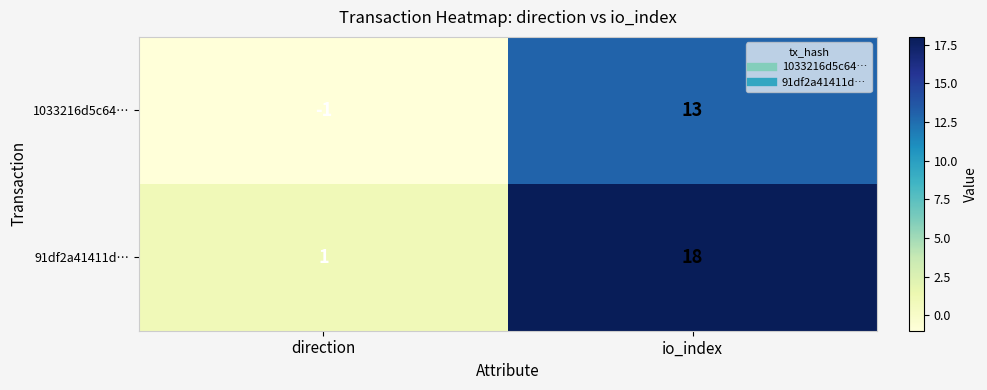

Reading left to right, extract all data points from this chart.

1033216d5c64…: -1	13
91df2a41411d…: 1	18